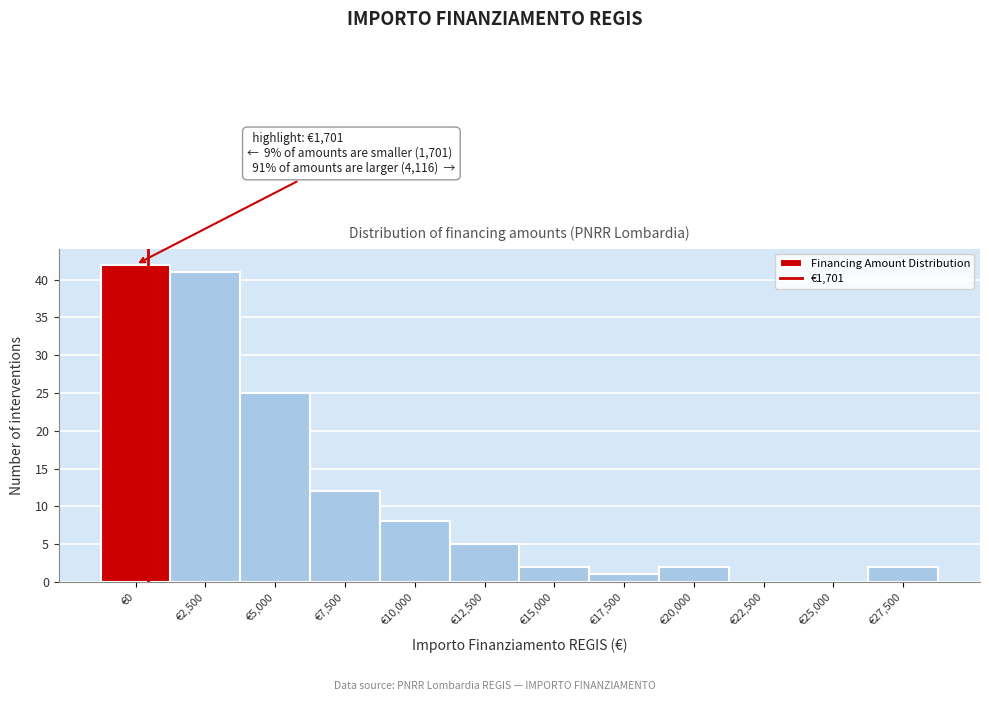

Reading left to right, list all the values displayed in this chart.

€0=42	€2,500=41	€5,000=25	€7,500=12	€10,000=8	€12,500=5	€15,000=2	€17,500=1	€20,000=2	€22,500=0	€25,000=0	€27,500=2